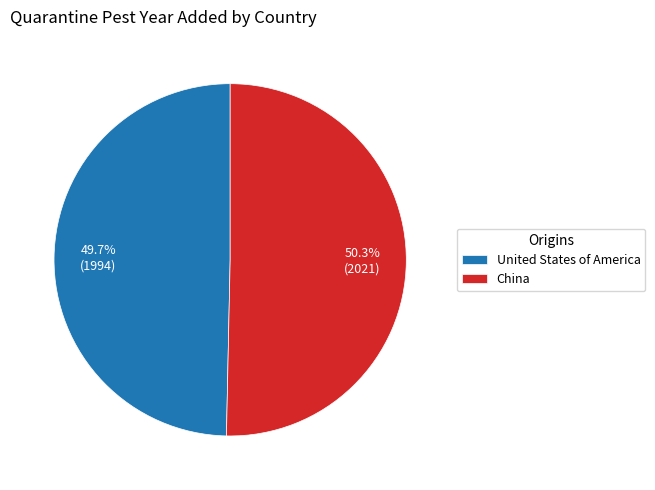

To the nearest percent, what portion does United States of America represent?

50%